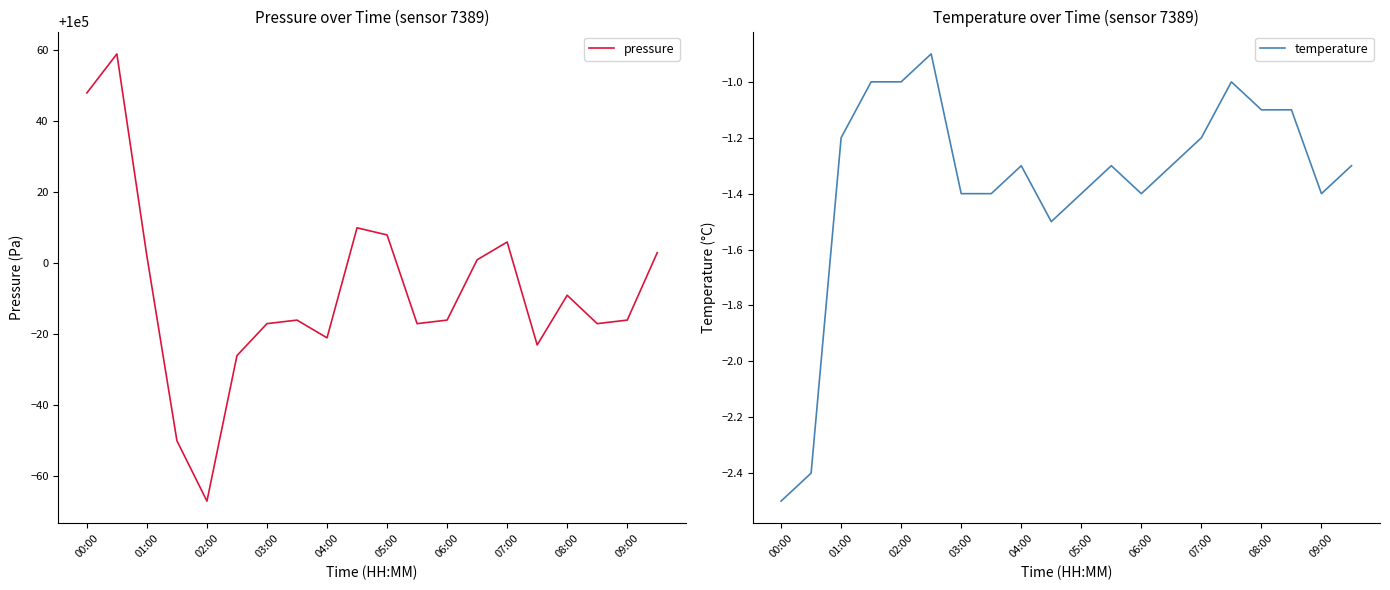

True or false: temperature and pressure cross at least once.

False